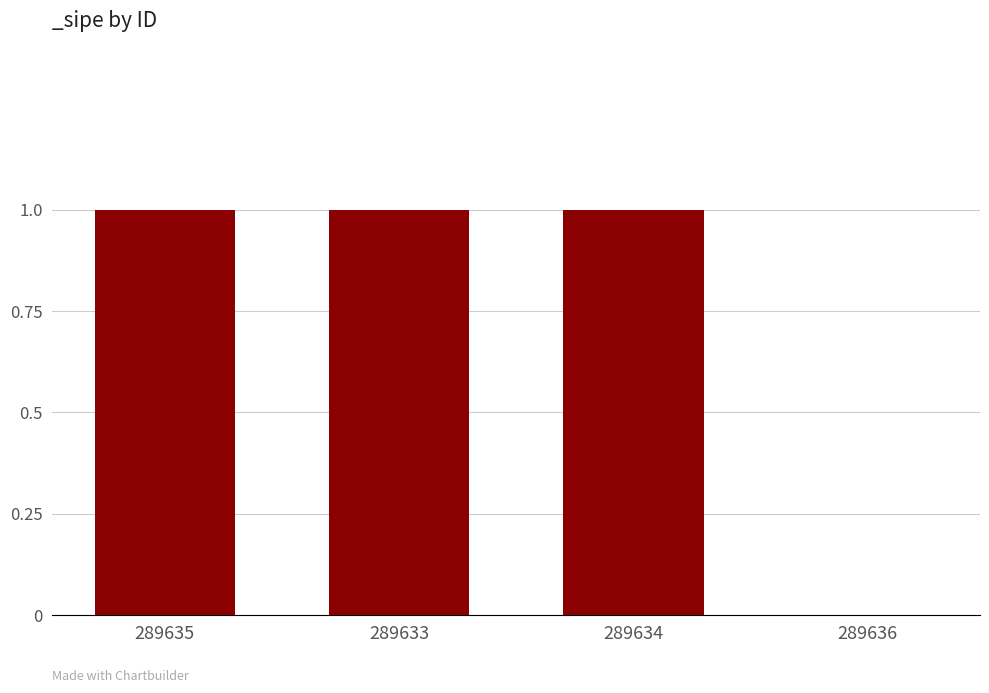

Is it true that the value at 289635 is 1?

True